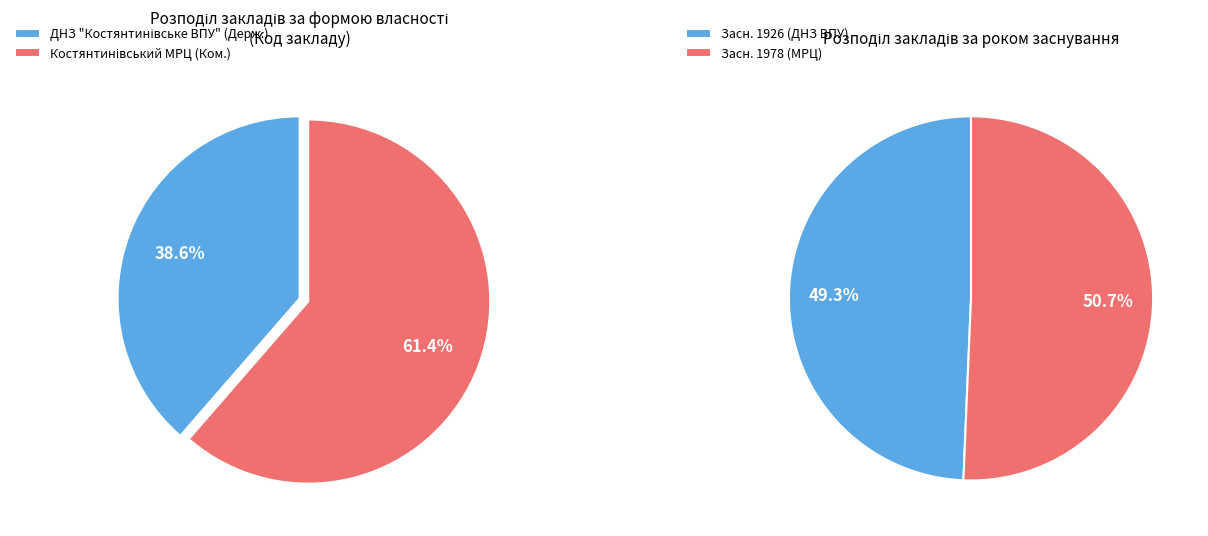

Count the number of slices in the pie.

2